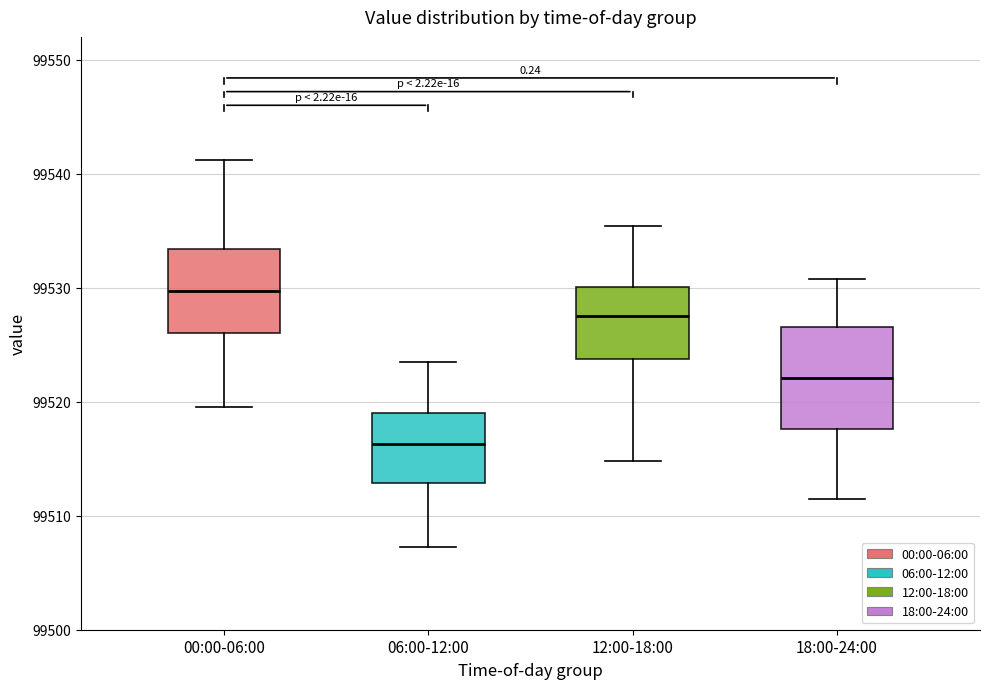

Reading left to right, read every box against the y-axis: the position of its median line, the range the box covers, and the ends of its whiskers. The values are not printed on the chart, so give them approximately, as read against the axis.

00:00-06:00: median 99530, box 99526 to 99533, whiskers 99520 to 99541
06:00-12:00: median 99516, box 99513 to 99519, whiskers 99507 to 99523
12:00-18:00: median 99528, box 99524 to 99530, whiskers 99515 to 99535
18:00-24:00: median 99522, box 99518 to 99527, whiskers 99511 to 99531